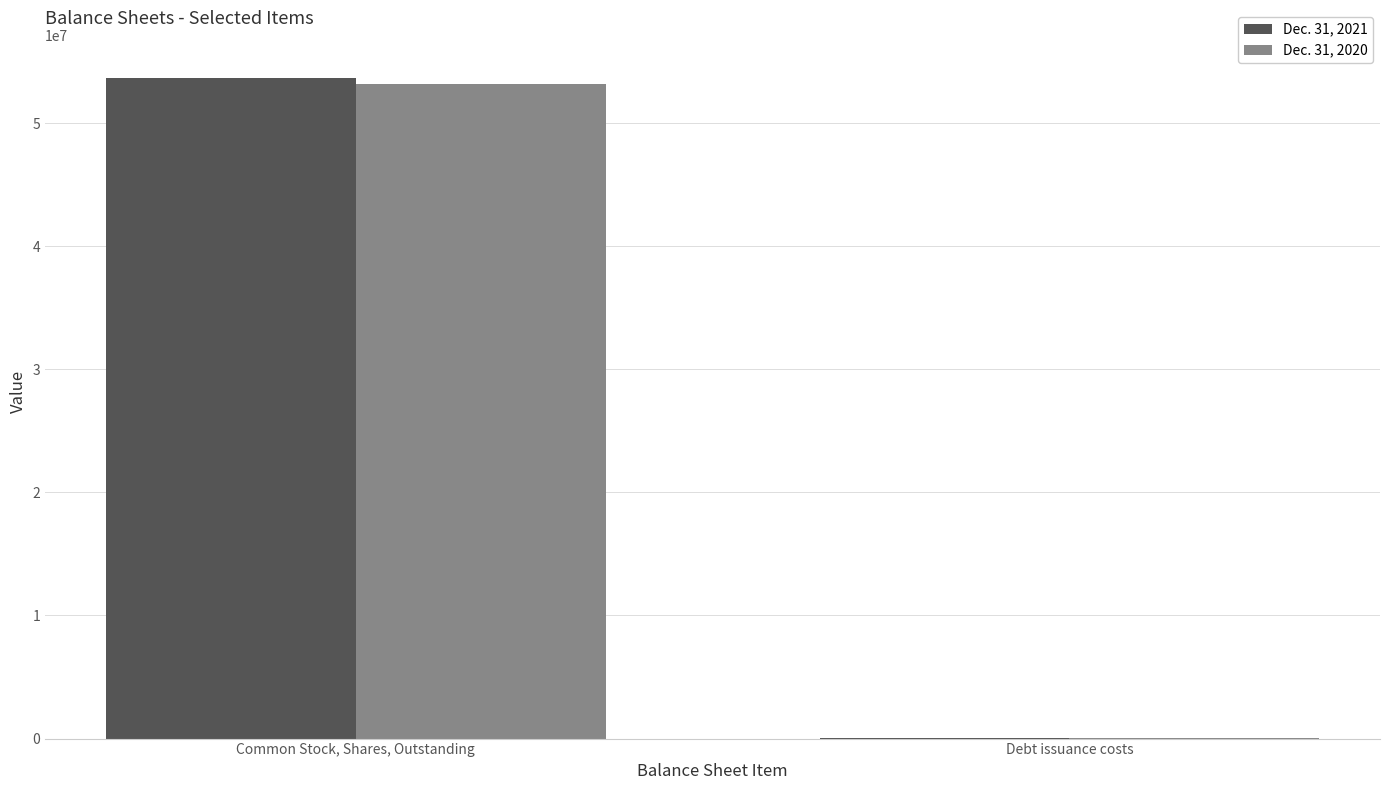

At which category does the chart reach its peak across all series?

Common Stock, Shares, Outstanding